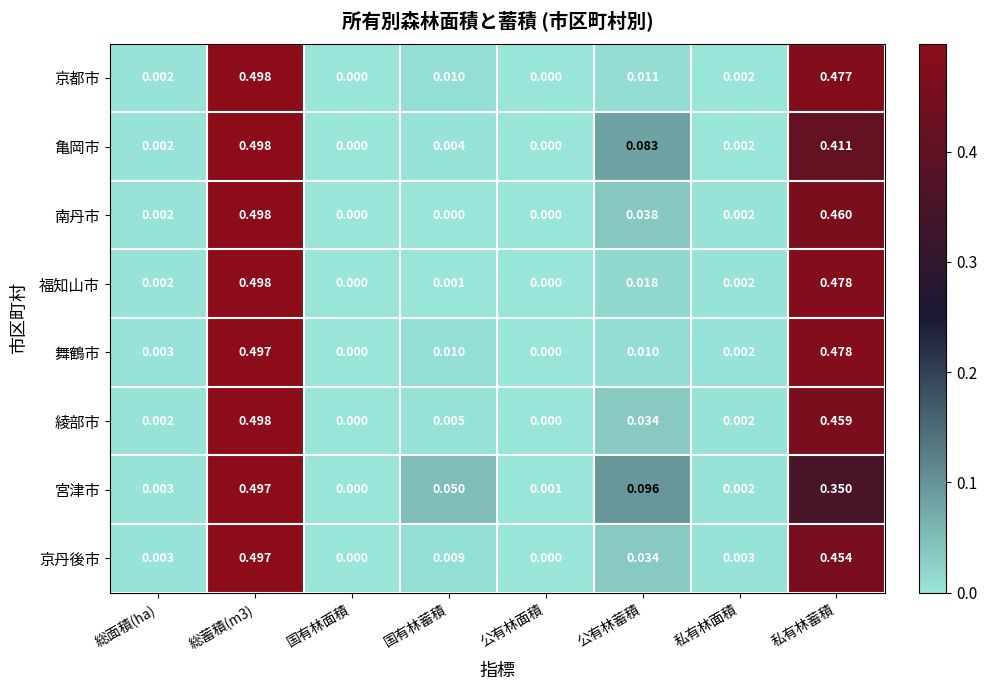

Which series has the largest range (max minus min)?

京都市